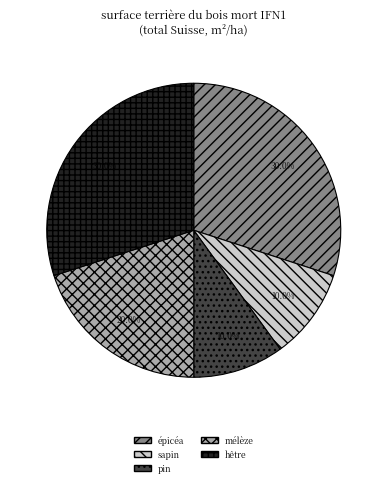

The épicéa slice represents 16% of the pie. True or false?

False